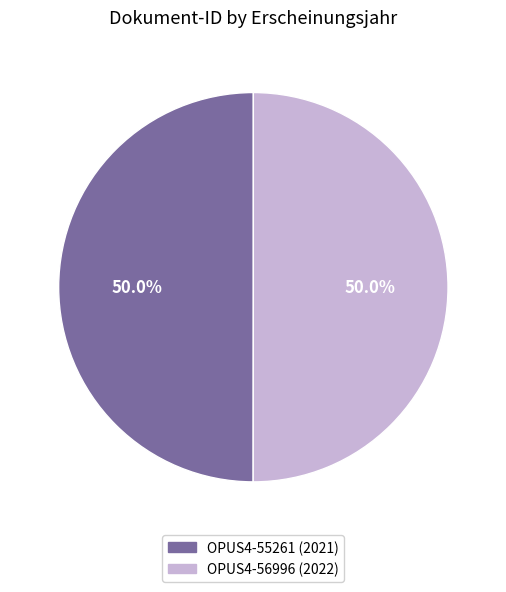

To the nearest percent, what portion does OPUS4-55261 represent?

50%